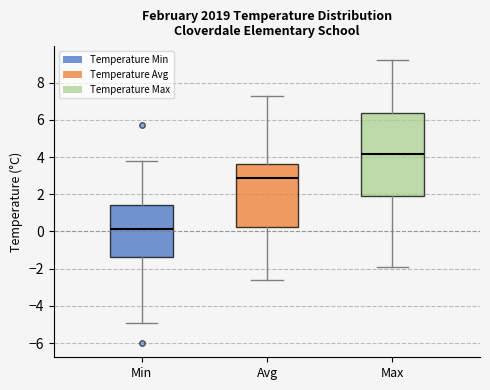

Reading left to right, transcribe this box plot: for each box, give where its median line is, the range the box spans, and where its two whiskers end, as read against the y-axis. The values are not printed on the chart, so give them approximately, as read against the axis.

Min: median 0.2, box -1.4 to 1.4, whiskers -4.8 to 3.8
Avg: median 2.8, box 0.2 to 3.6, whiskers -2.6 to 7.4
Max: median 4.2, box 2.0 to 6.4, whiskers -1.8 to 9.2